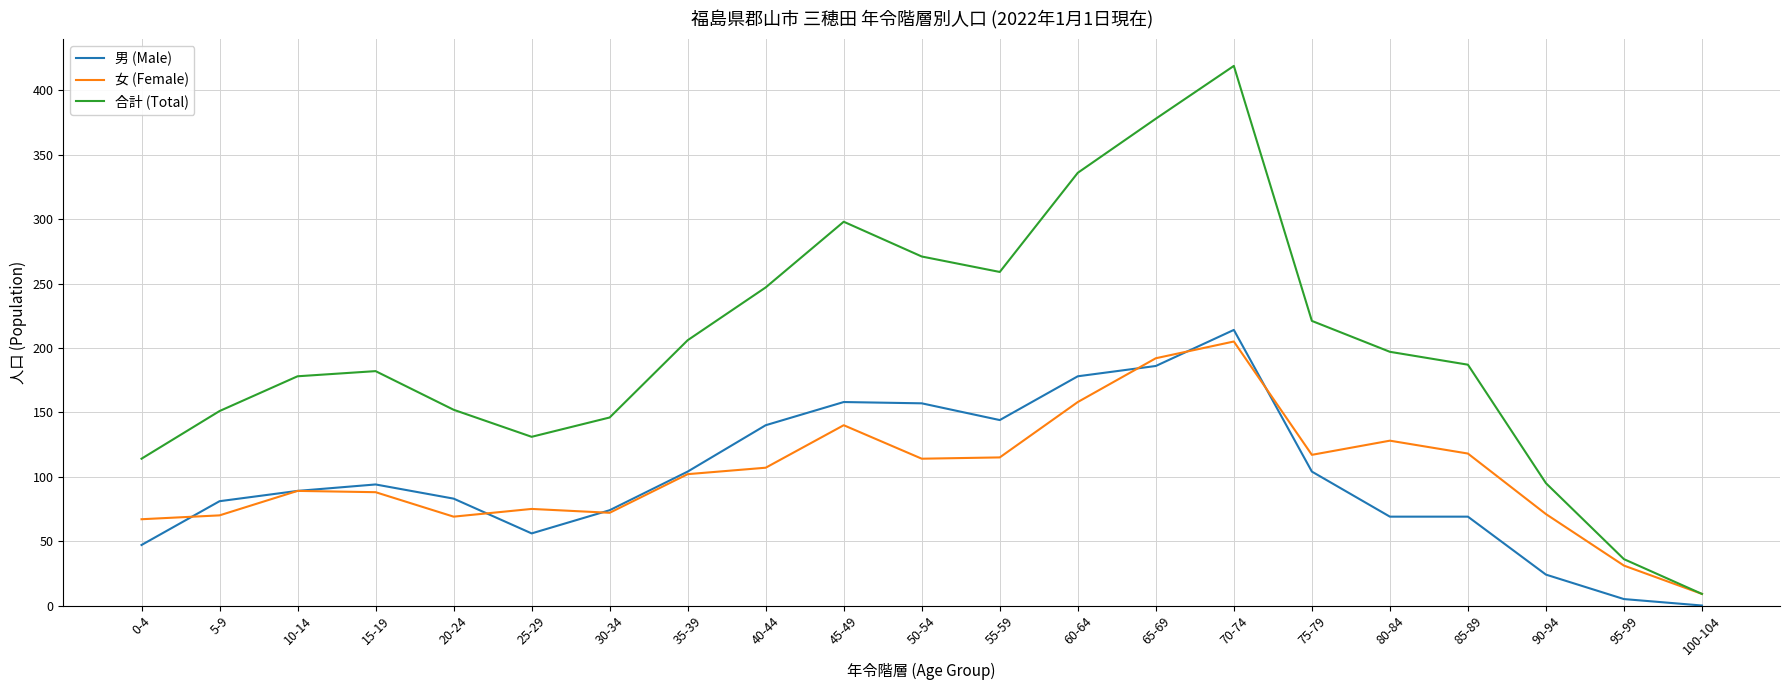

What is the average value of the 合計 (Total) series?

201